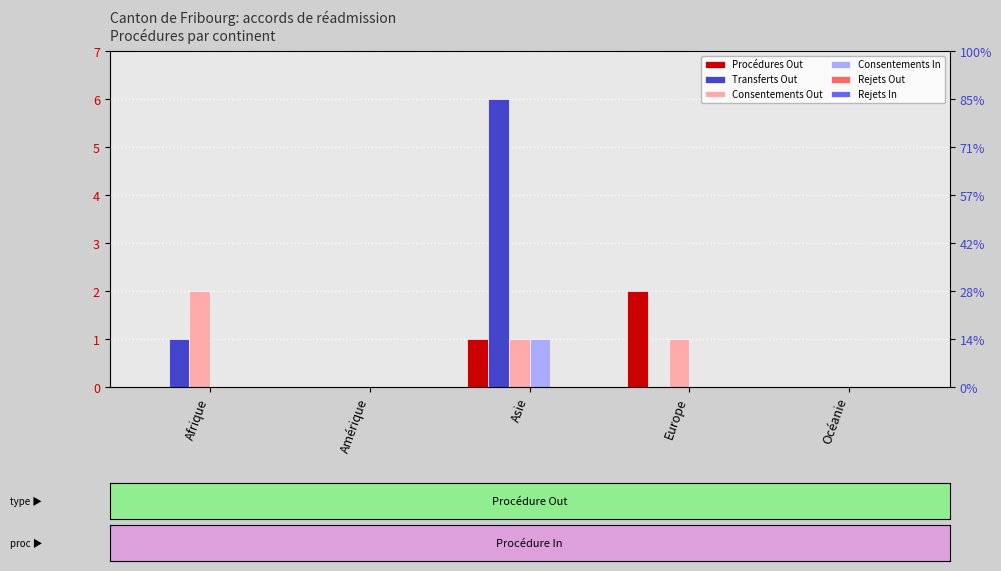

What is the value of the Consentements Out bar at the 4th from the left?

1